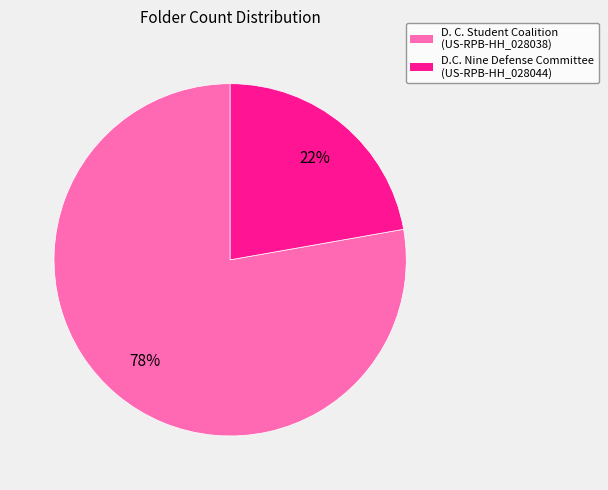

To the nearest percent, what is the average slice percentage?

50%